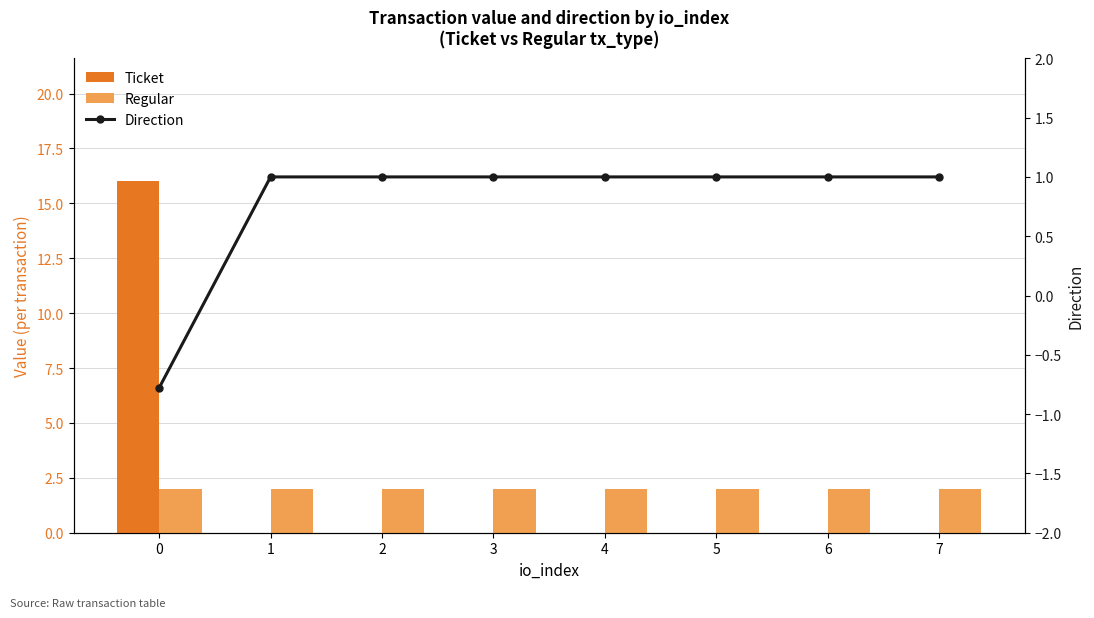

True or false: Ticket has a value of 10.2 at 3.

False